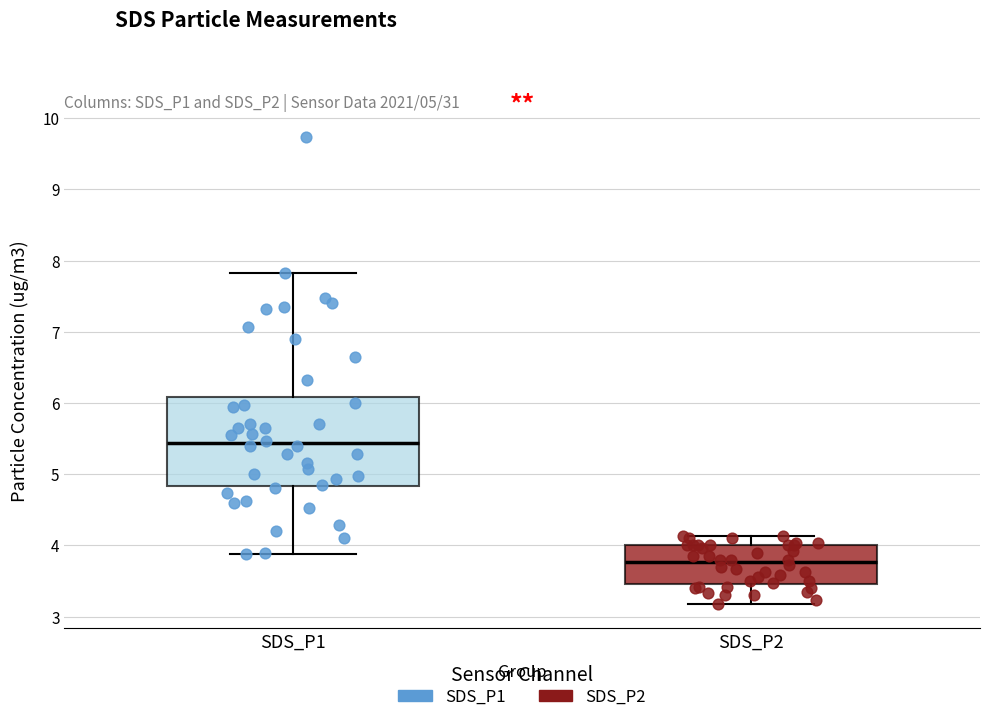

Which box is the tallest, from its lower edge to its upper edge?

SDS_P1